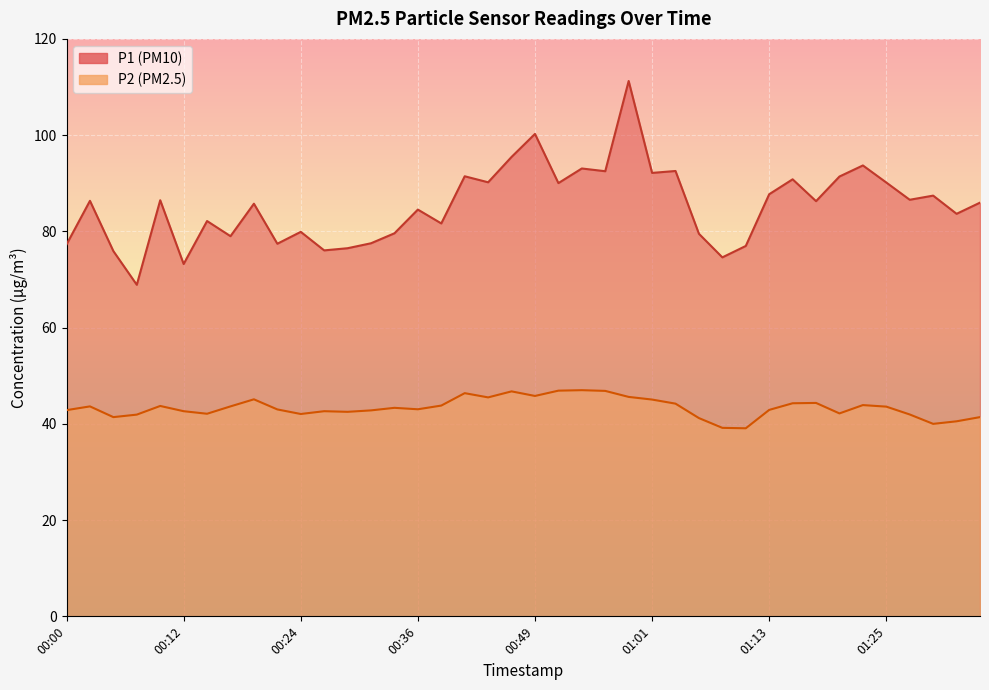

True or false: P1 and P2 intersect in this chart.

False